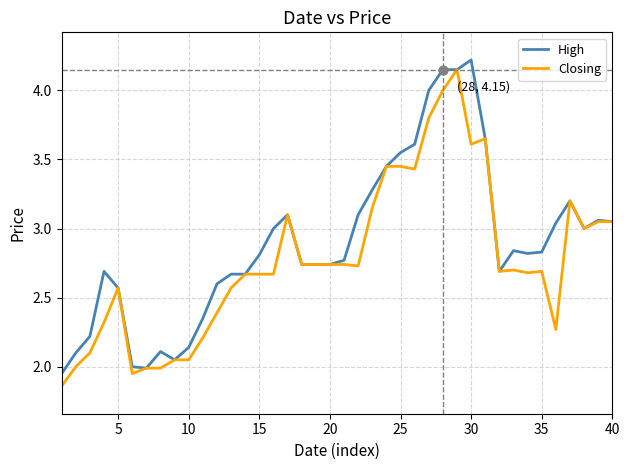

What are all the series names shown in the legend?

High, Closing